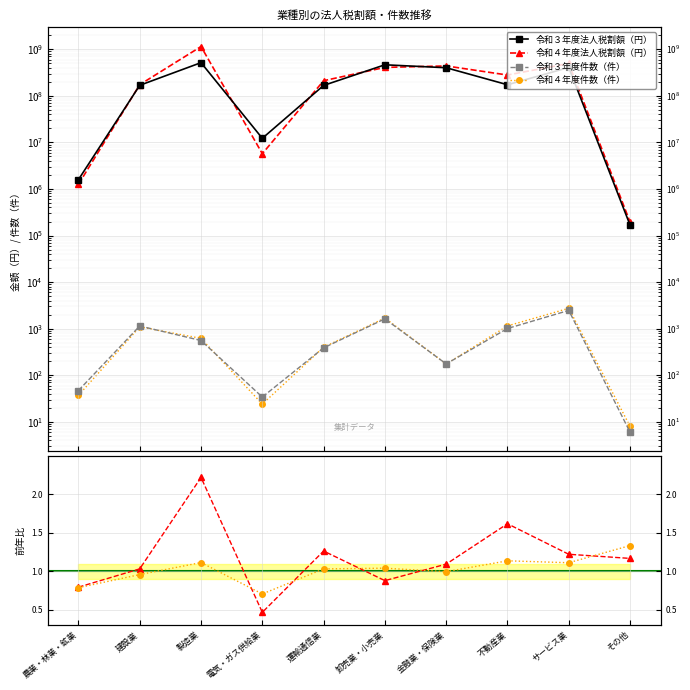

How many categories are shown in the chart?

10